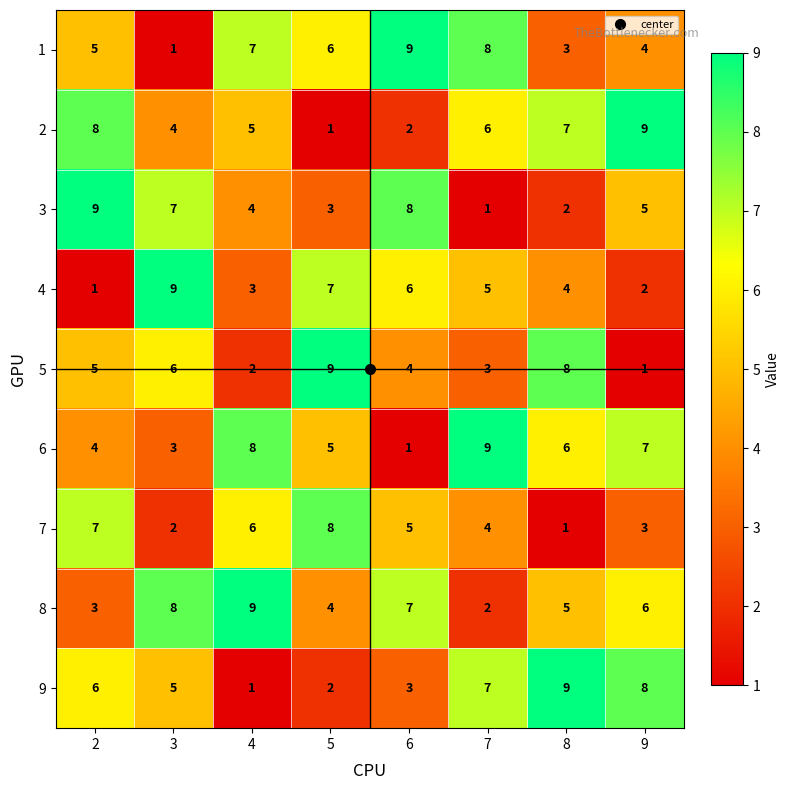

At 9, list the series in order from largest to smallest.

2, 9, 6, 8, 3, 1, 7, 4, 5